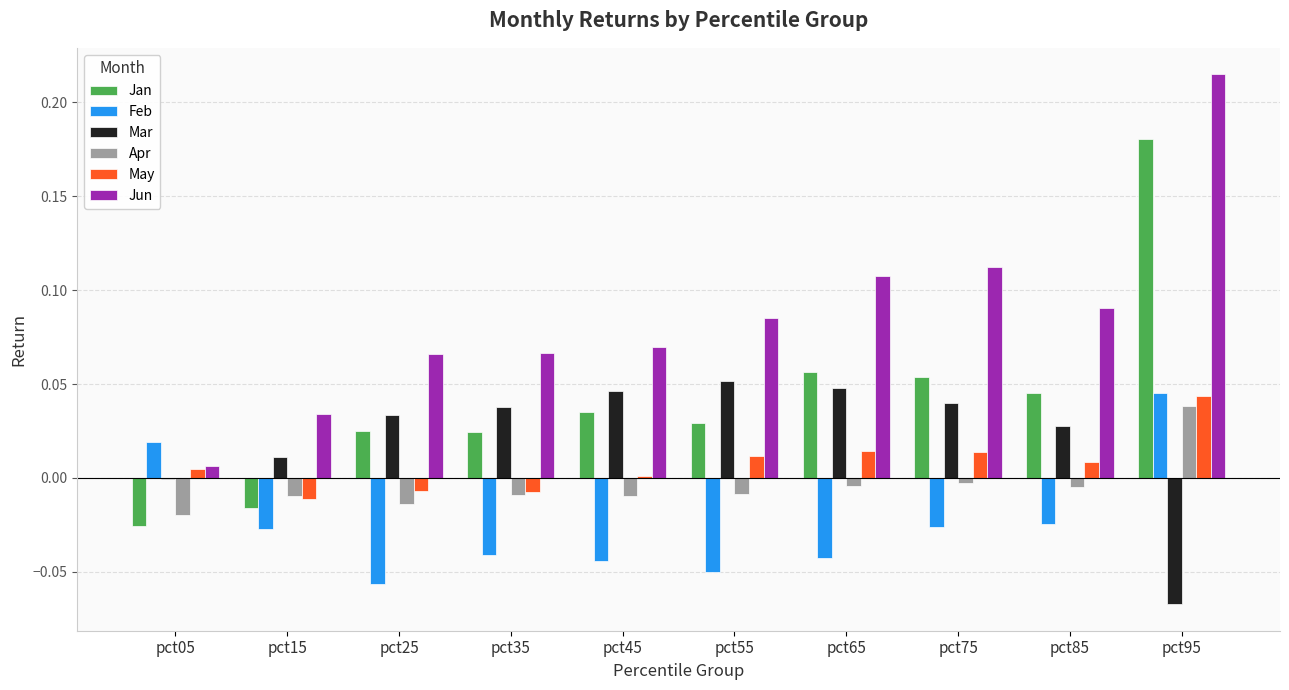

Are the bars grouped side by side (vs. stacked)?

Yes